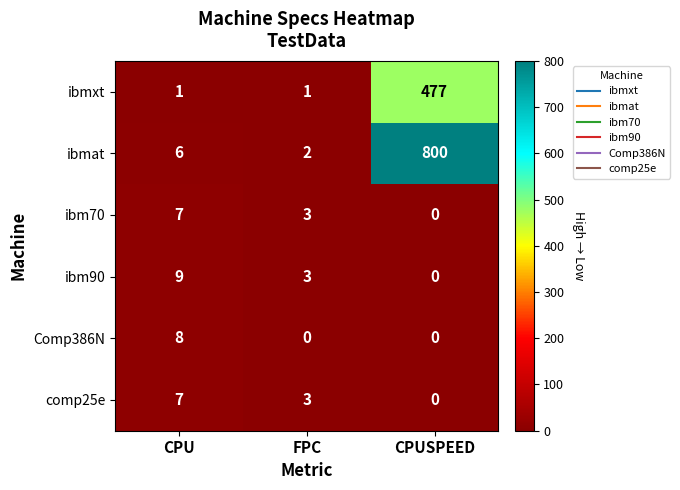

List the labels in order of comp25e value, largest first.

CPU, FPC, CPUSPEED